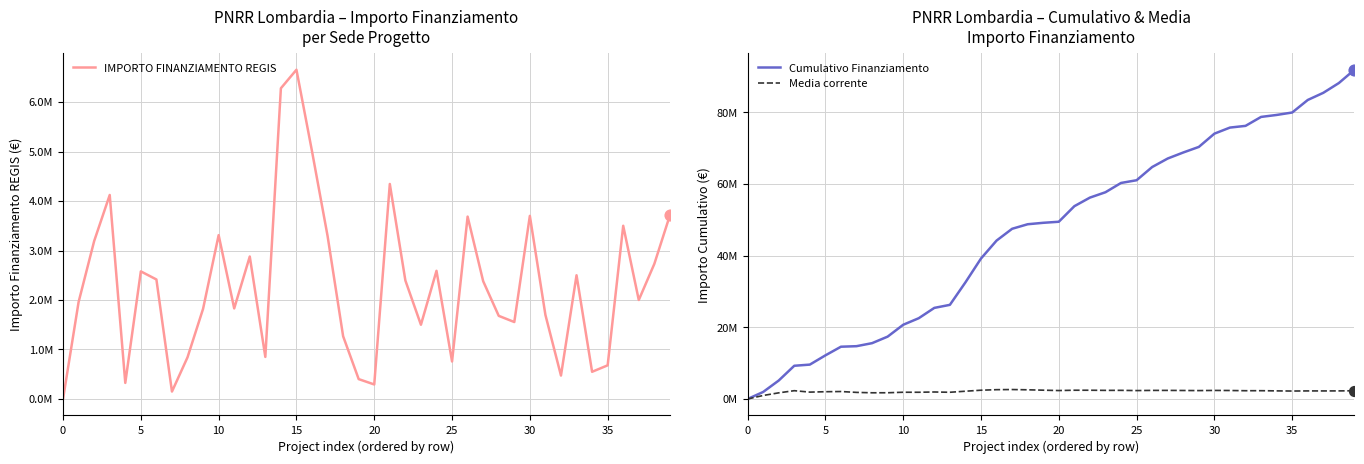

Which series has the largest total across all categories?

Cumulativo Finanziamento